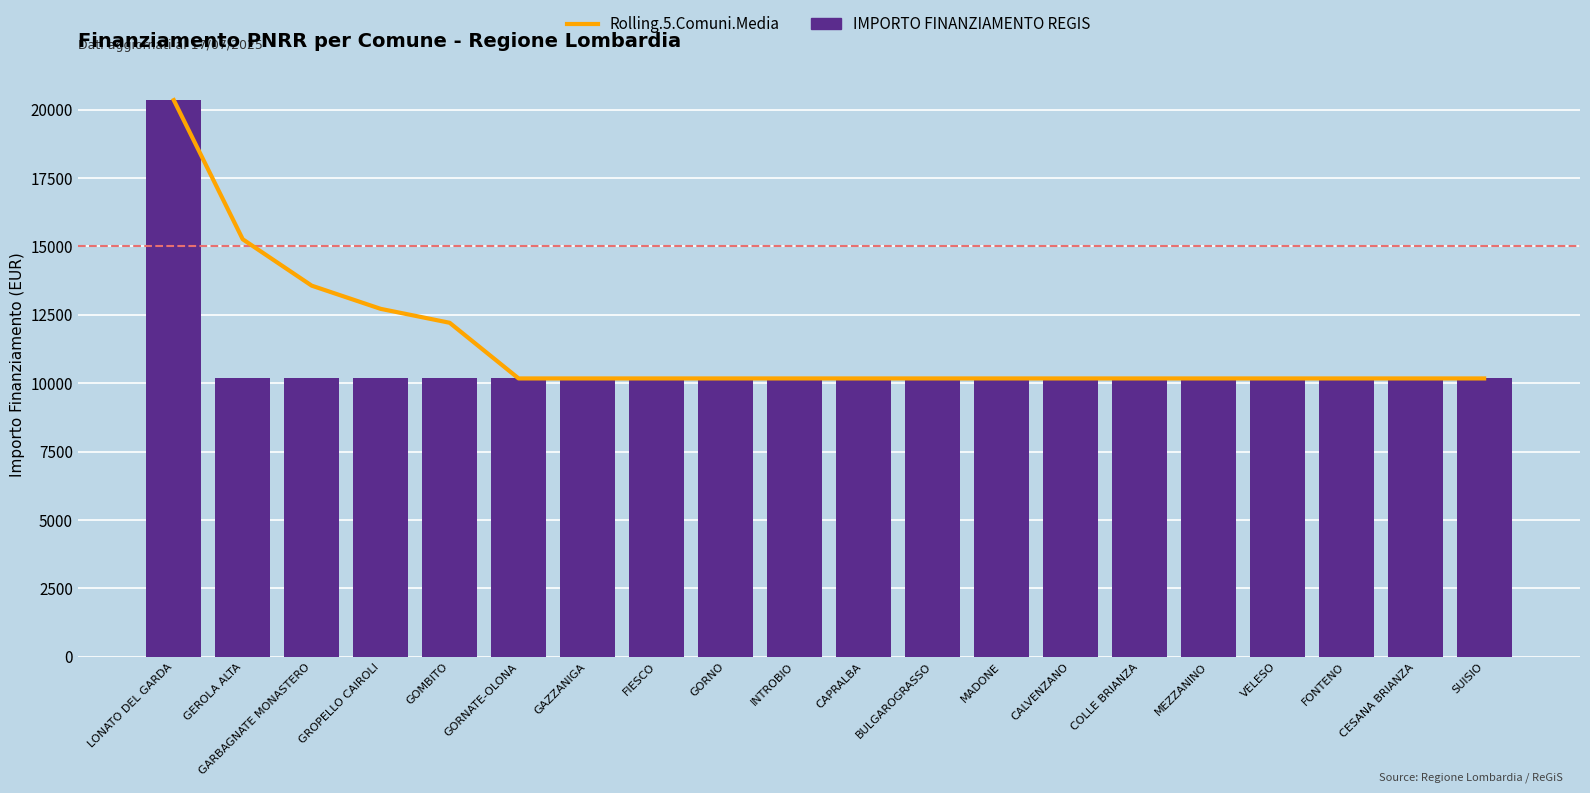

At which category is the sum across all series the highest?

LONATO DEL GARDA